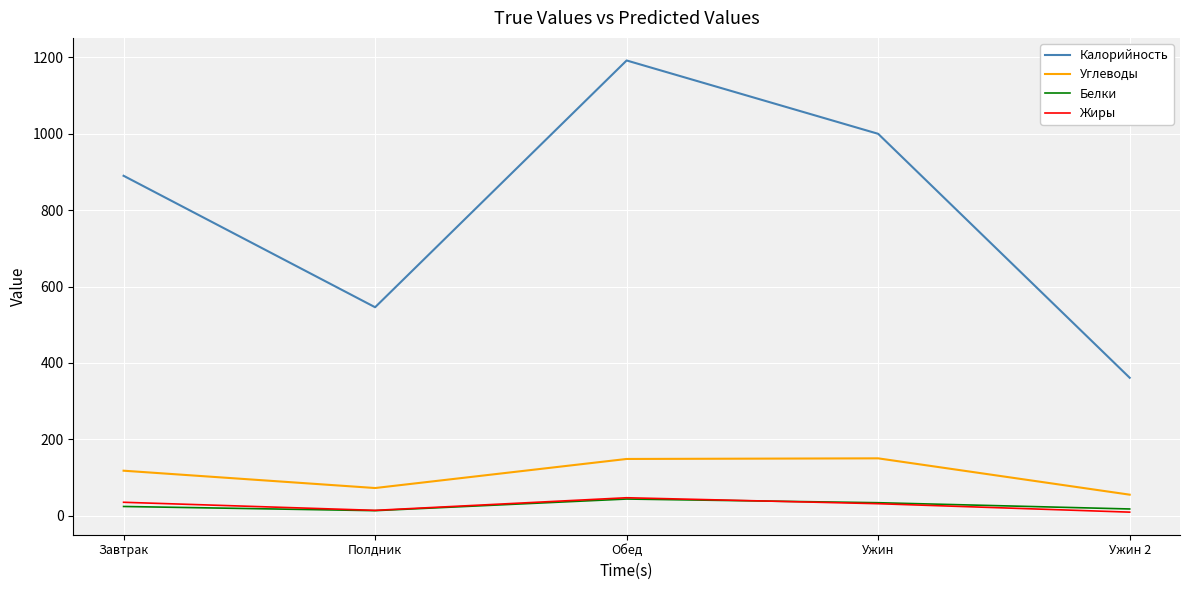

What is the minimum value for Калорийность?

361.1